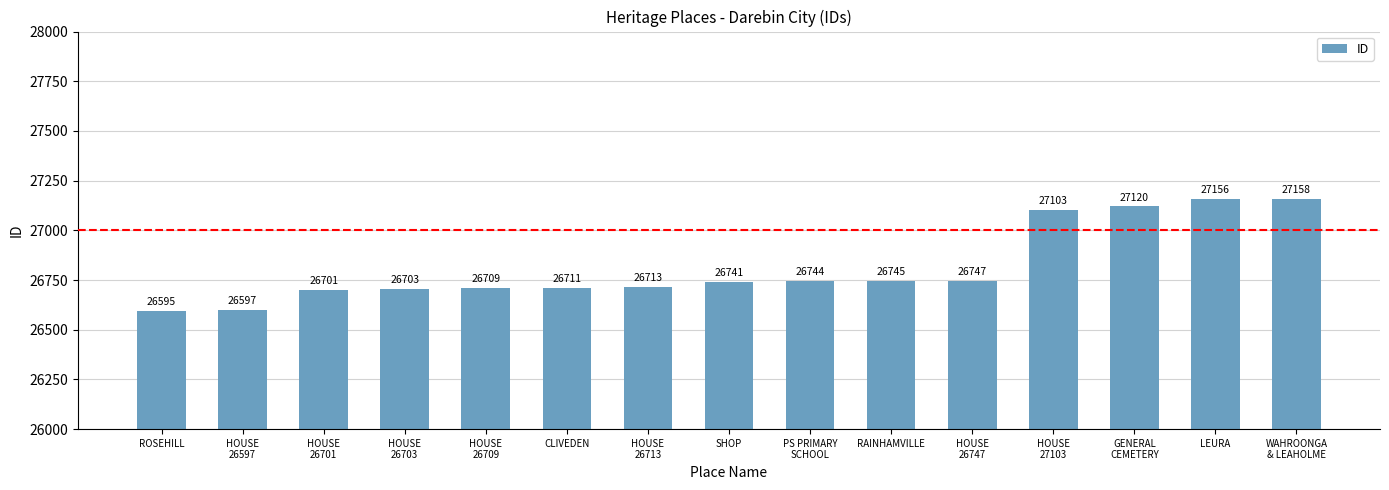

What is the change in value from HOUSE
26713 to GENERAL
CEMETERY?

+407